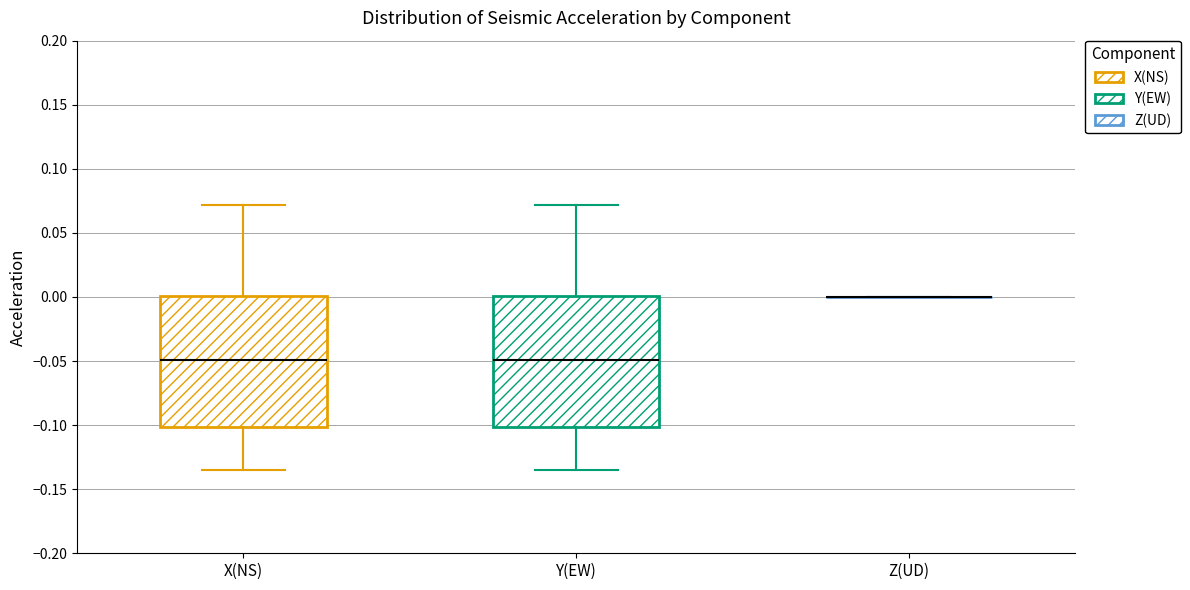

Where is the upper edge of the box for Y(EW) on the y-axis? The values are not printed on the chart, so give them approximately, as read against the axis.

0.000